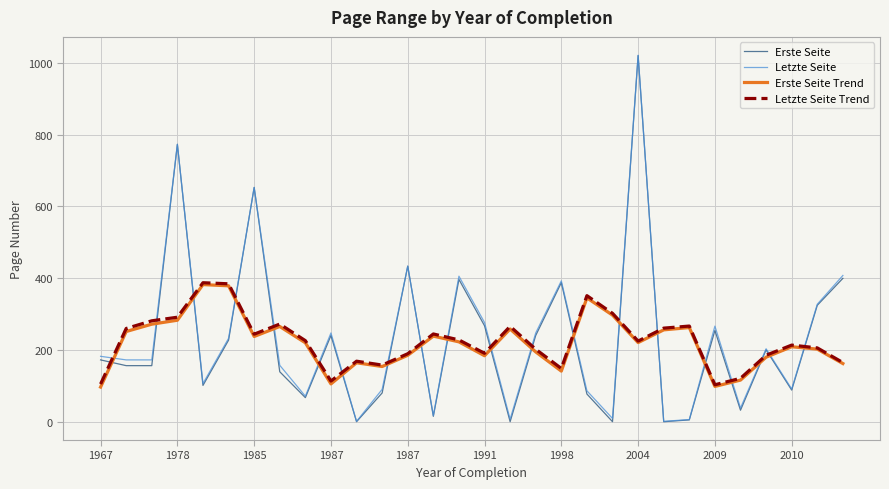

What is the maximum value for Letzte Seite?

1021.0